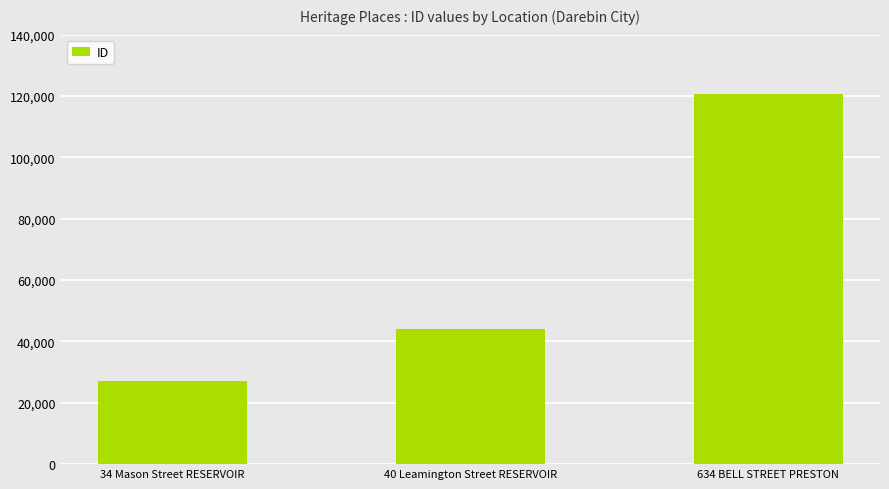

What is the sum of all values?

192040